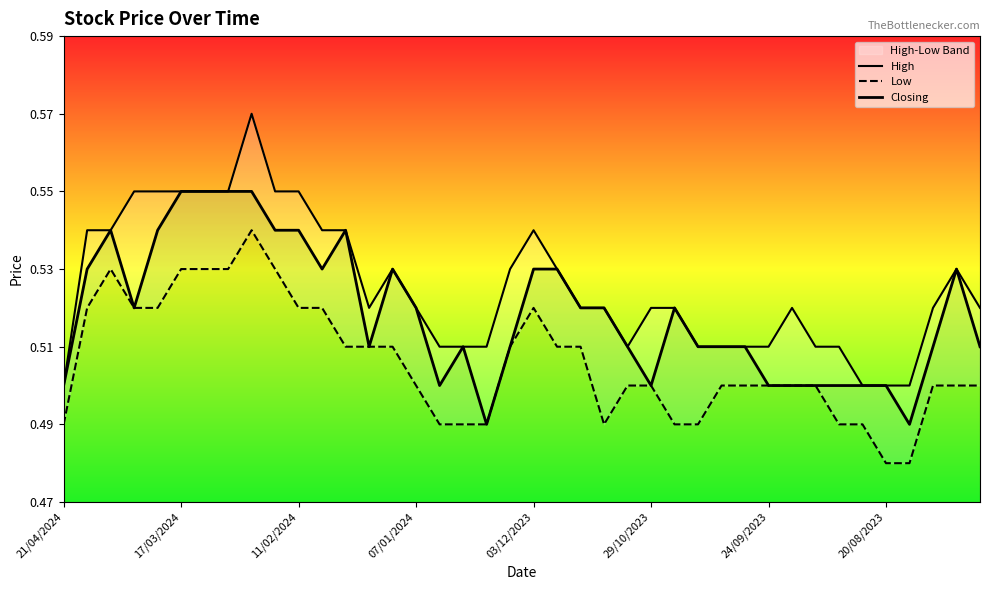

What is the highest value of the Low series?

0.5